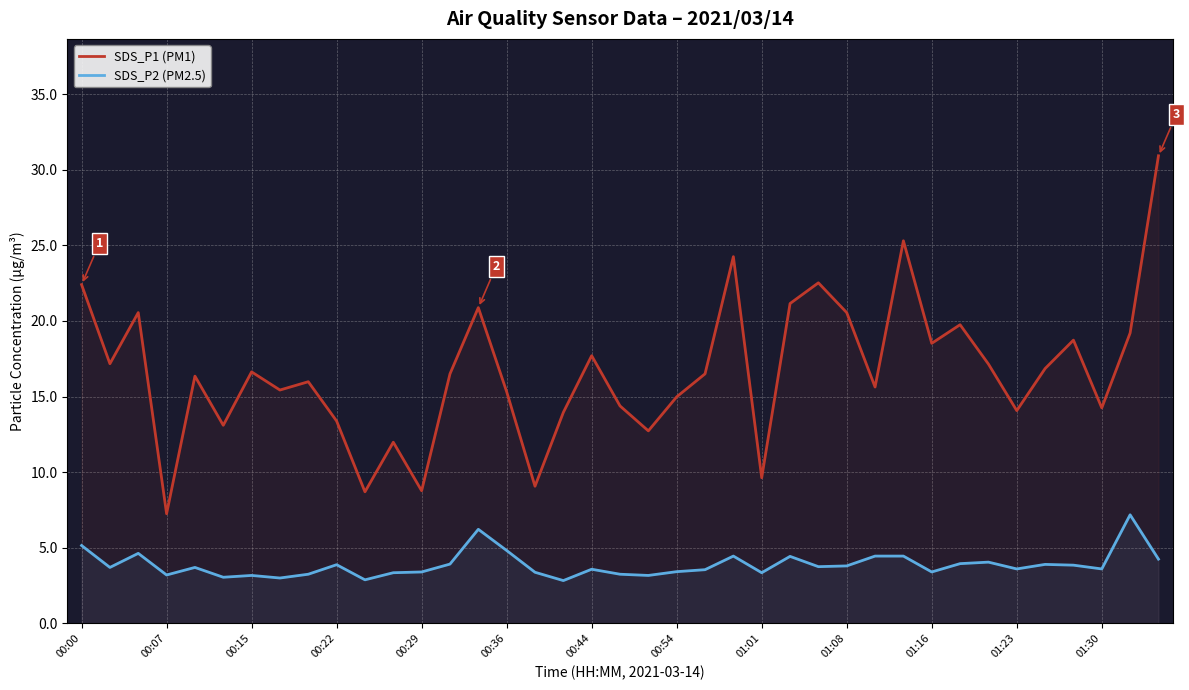

What is the greatest value displayed?

30.9